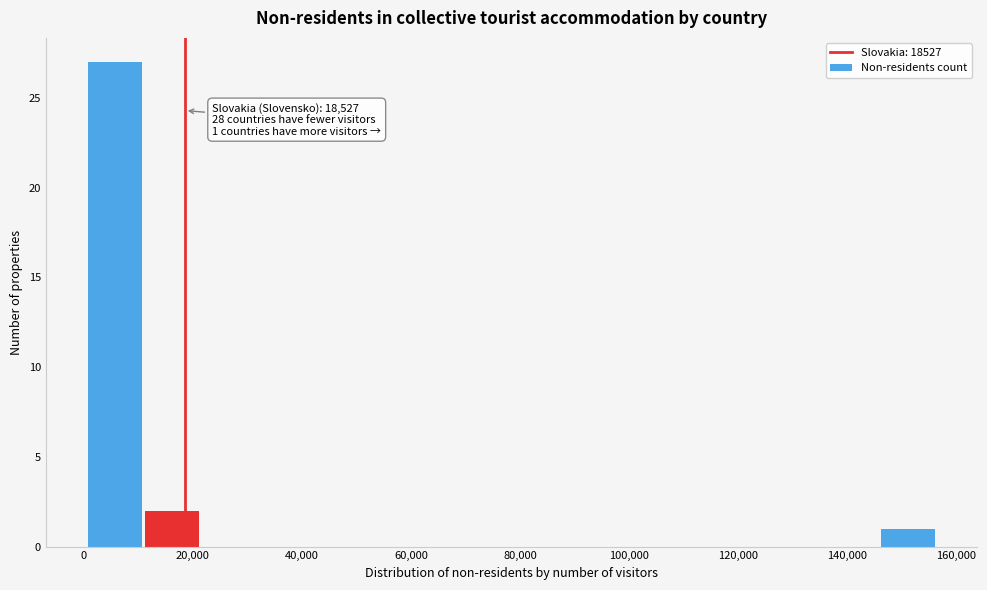

Over which range of the x-axis is the bar tallest?

0 to 10000